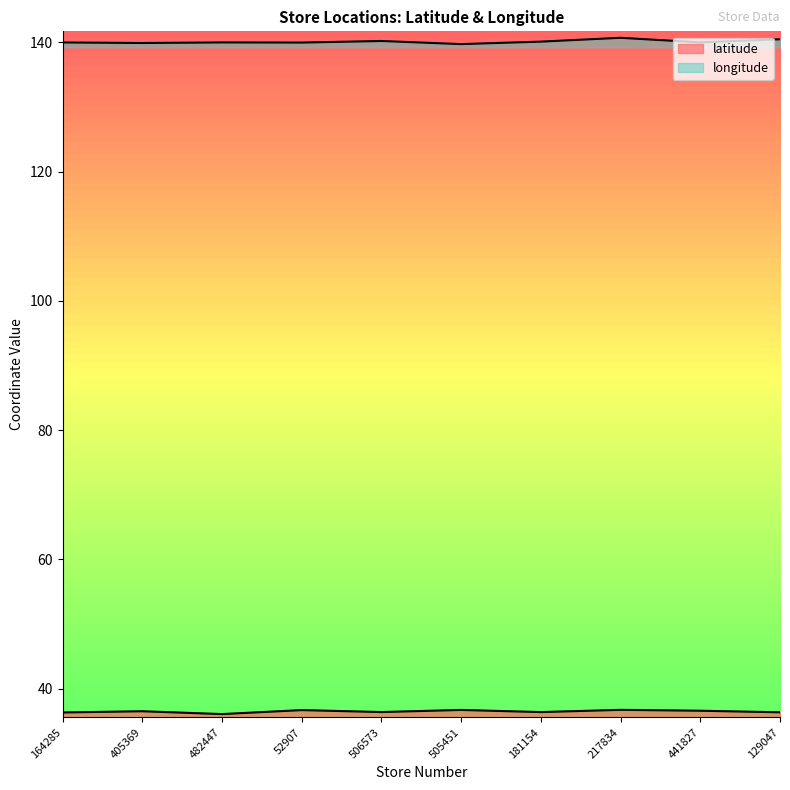

True or false: longitude and latitude intersect in this chart.

False